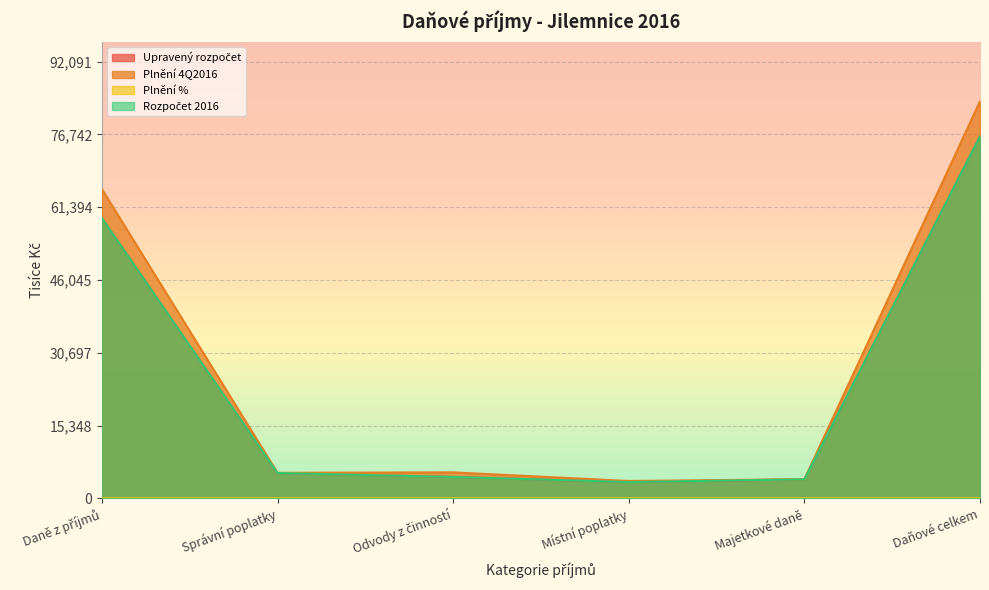

Reading left to right, what are all the values shown in this chart?

Upravený rozpočet: 59100.0	5327.0	4500.0	3424.0	4000.0	76351.0
Plnění 4Q2016: 65209.2	5375.2	5464.1	3650.0	4020.6	83719.1
Plnění %: 0.2	0.1	0.2	0.2	0.1	0.8
Rozpočet 2016: 59100.0	5327.0	4500.0	3424.0	4000.0	76351.0